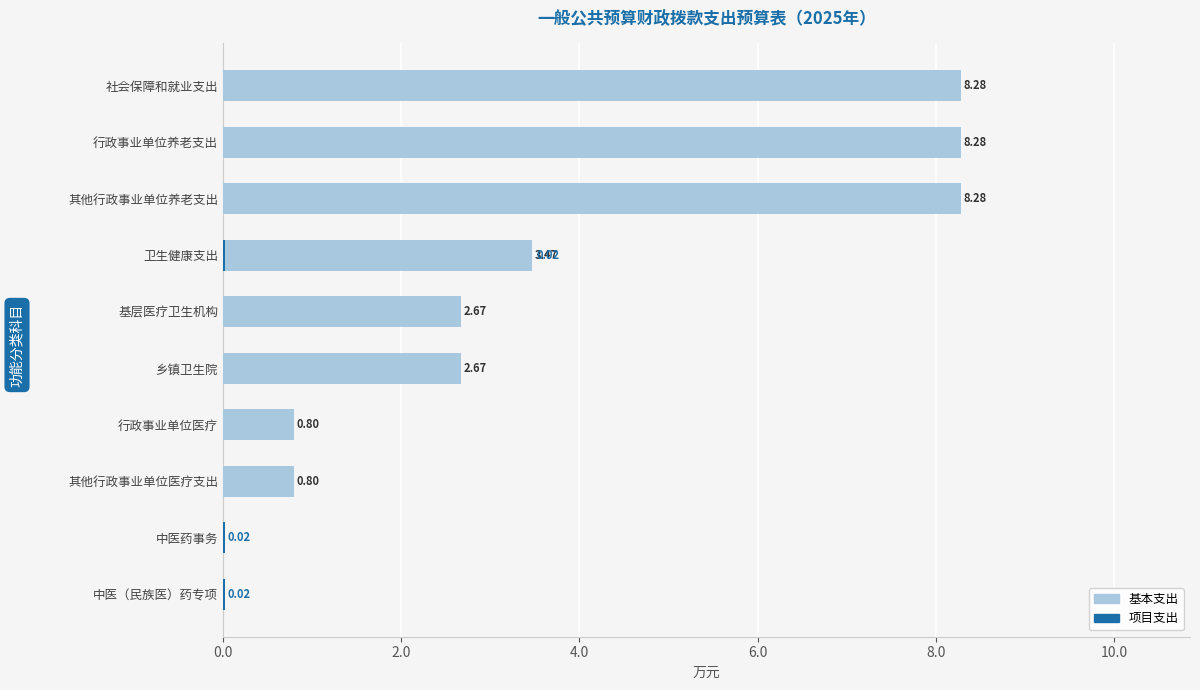

Rank the series at 社会保障和就业支出 from highest to lowest value.

基本支出, 项目支出